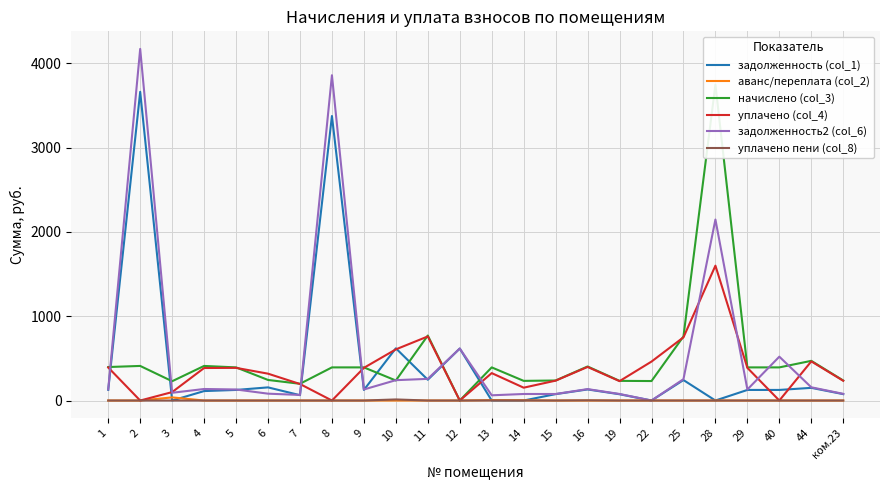

What is the total value across all series at 40?

1039.0